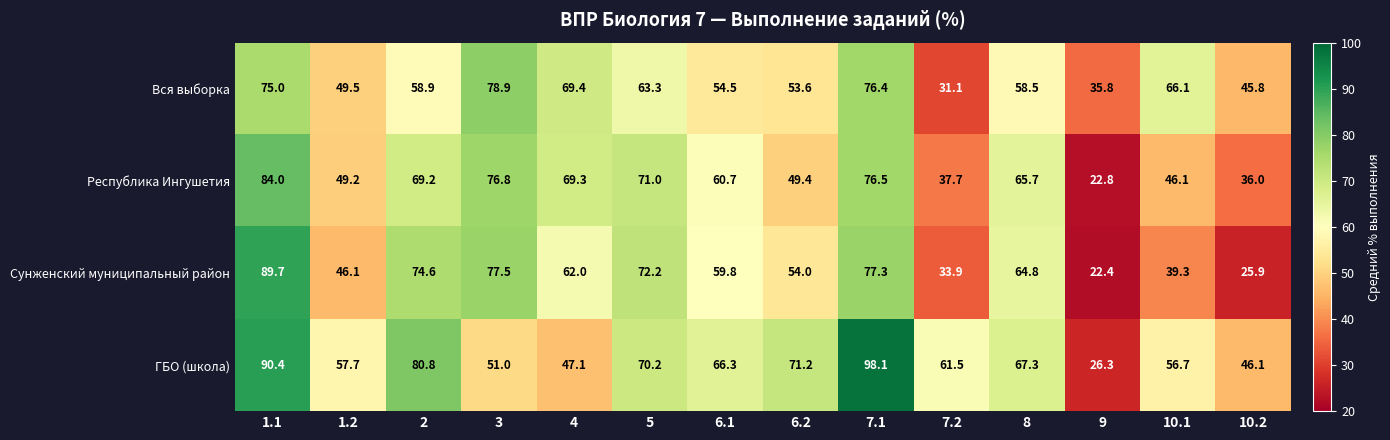

Is it true that Вся выборка equals 75.0 at 1.1?

True